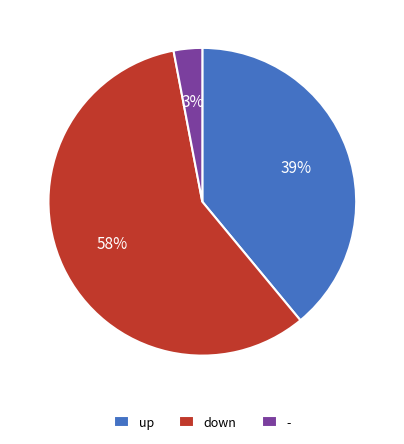

What is the smallest slice in the pie chart?

-